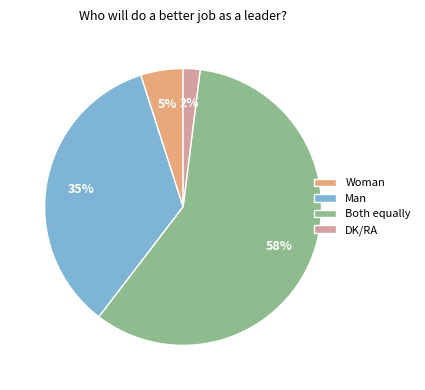

Which category accounts for the majority?

Both equally